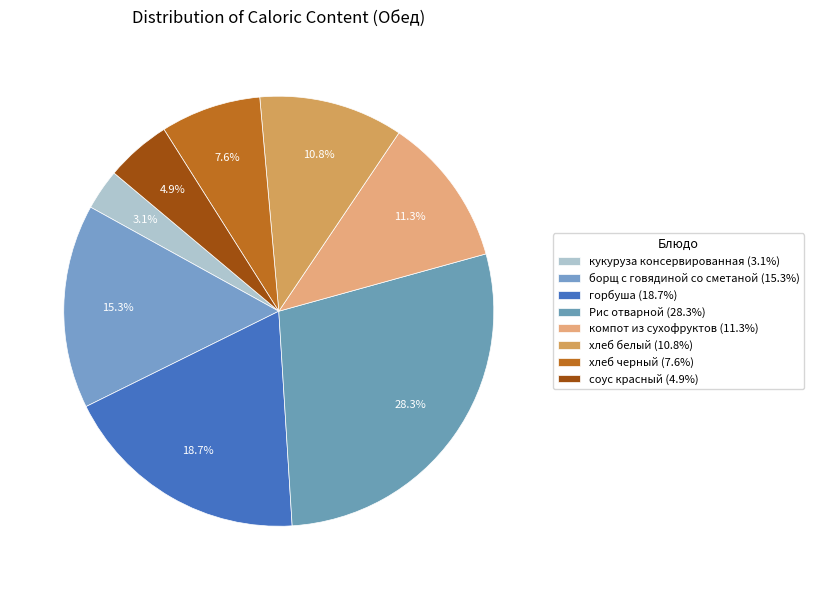

To the nearest percent, what is the difference between the largest and smallest slice percentages?

25%